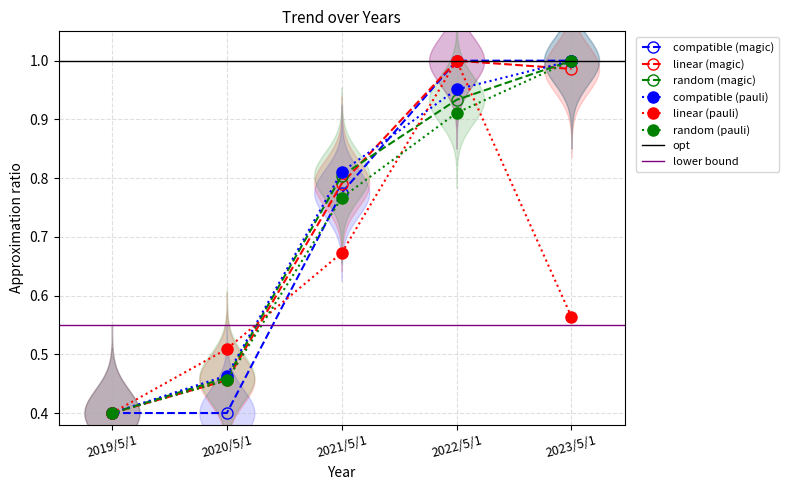

At how many categories does at least one series exceed 0?

5